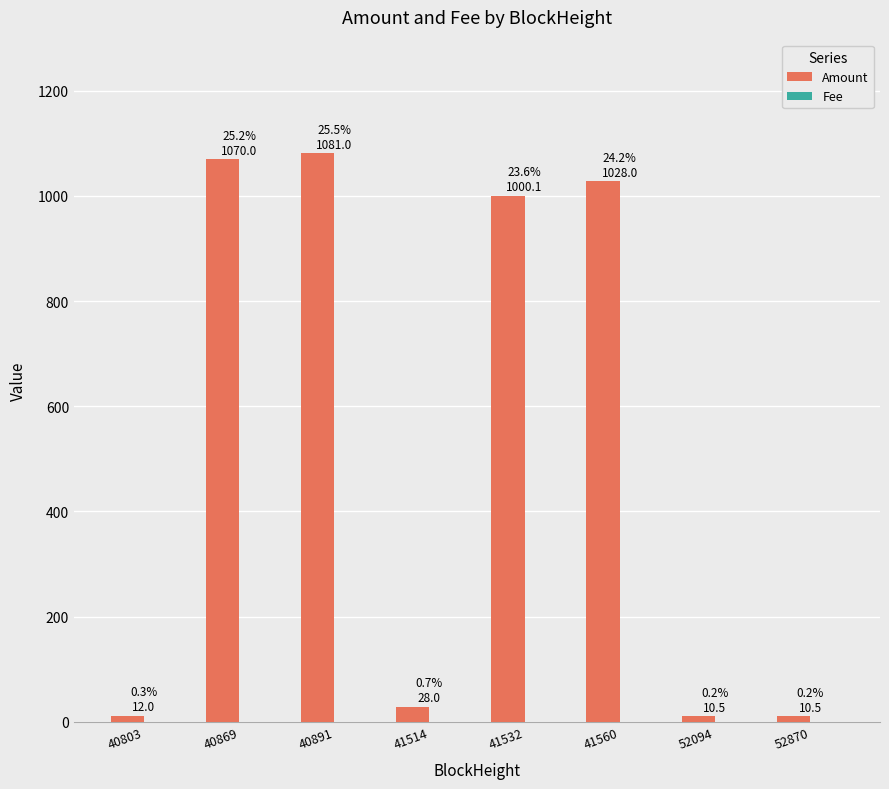

Which series has the largest total across all categories?

Amount